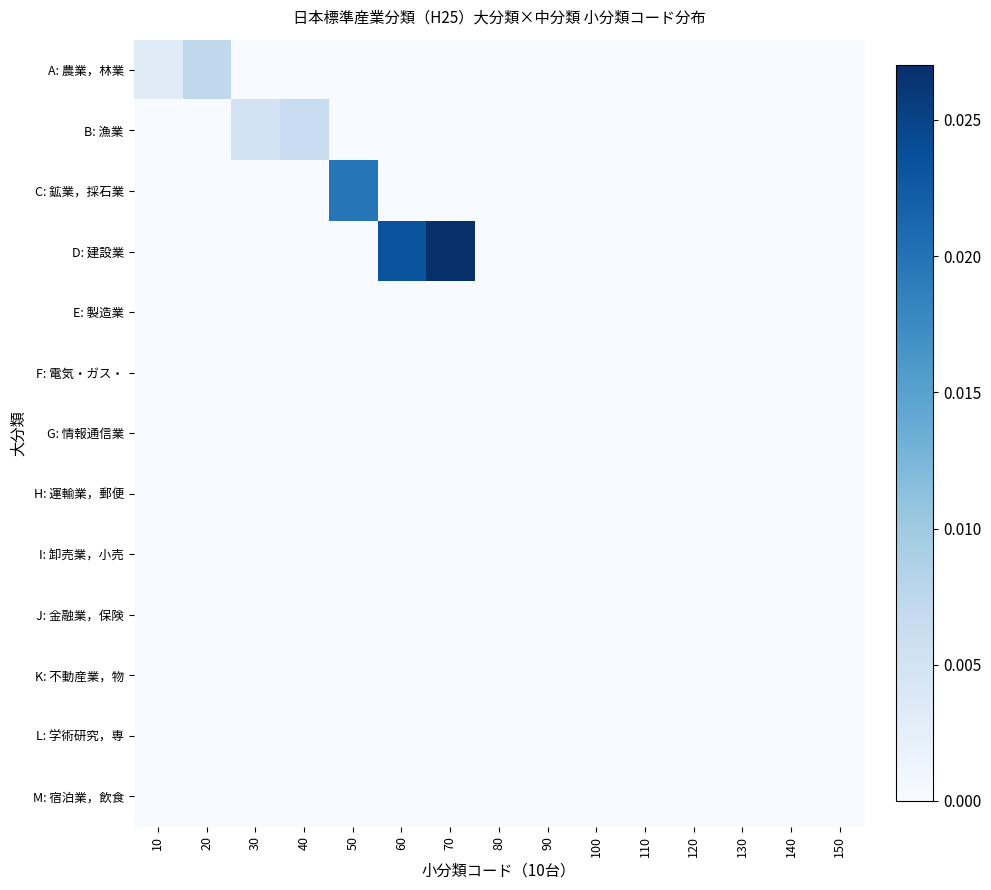

Which series has the largest total across all categories?

D: 建設業